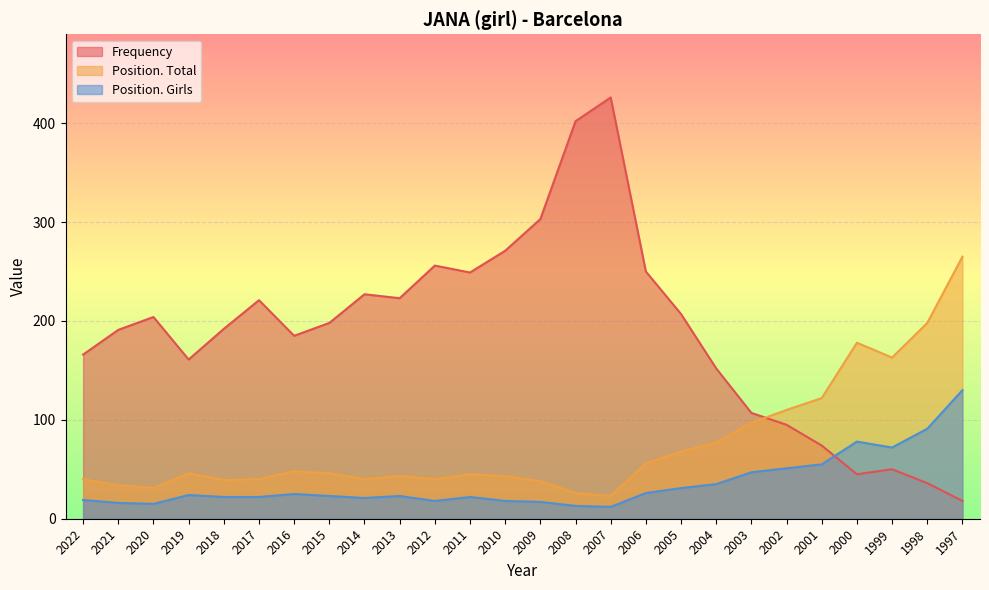

Read the Position. Total value at 2009.

38